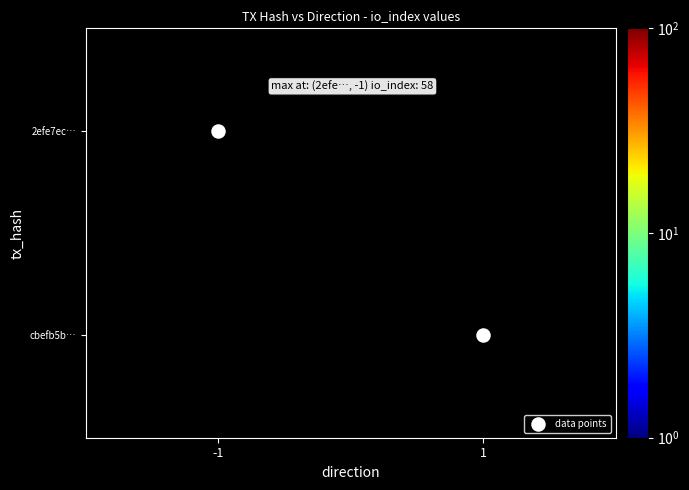

True or false: cbefb5b… has a value of 7.7 at 1.

False